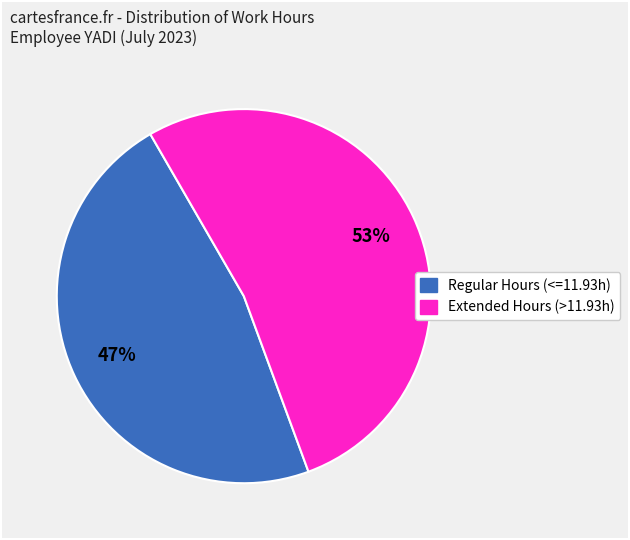

How many segments does this pie chart have?

2